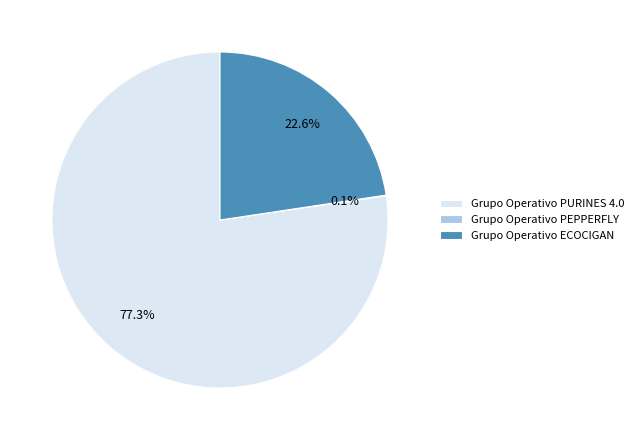

What is the largest slice in the pie chart?

Grupo Operativo PURINES 4.0